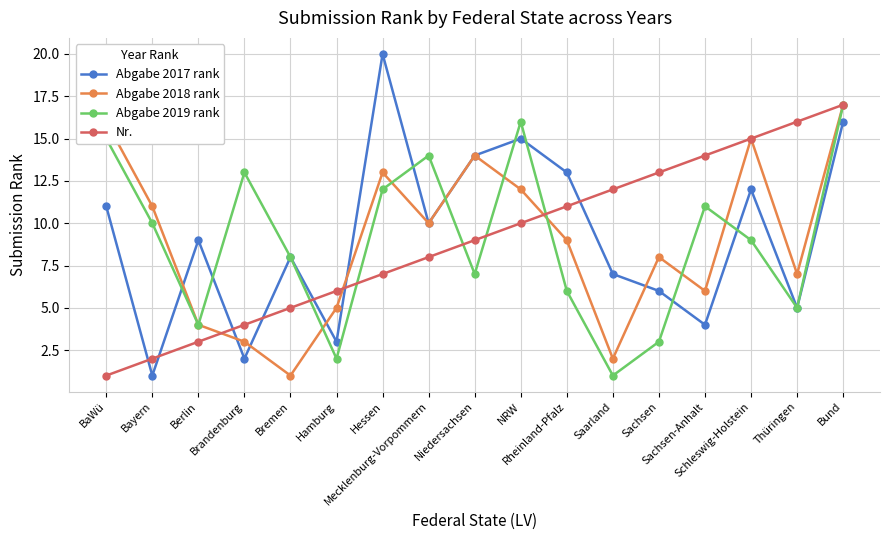

The value of Abgabe 2019 rank at NRW is 7. True or false?

False